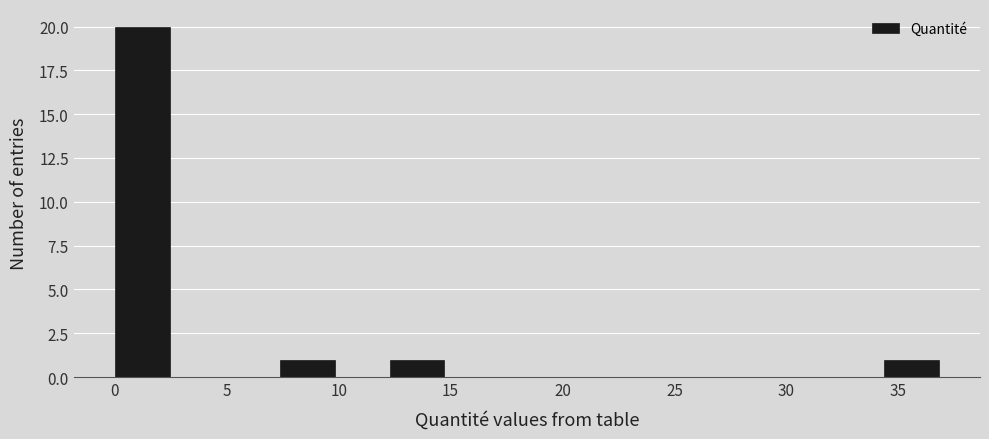

Over which range of the x-axis is the bar tallest?

0.0 to 2.5